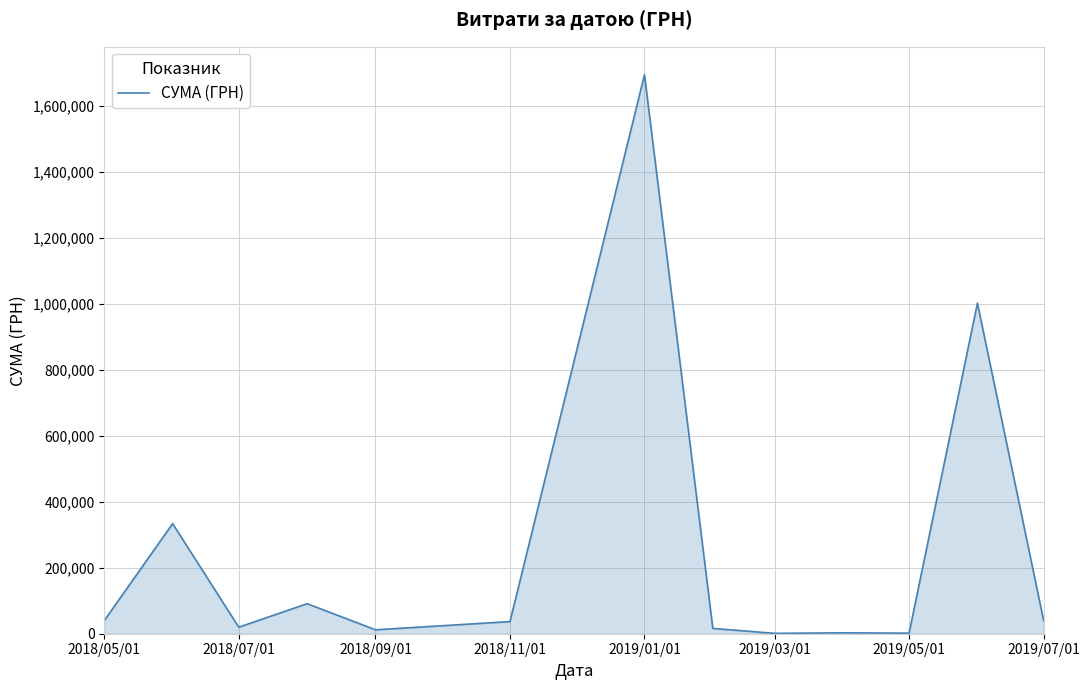

True or false: the data has more than 2 interior local peaks.

True